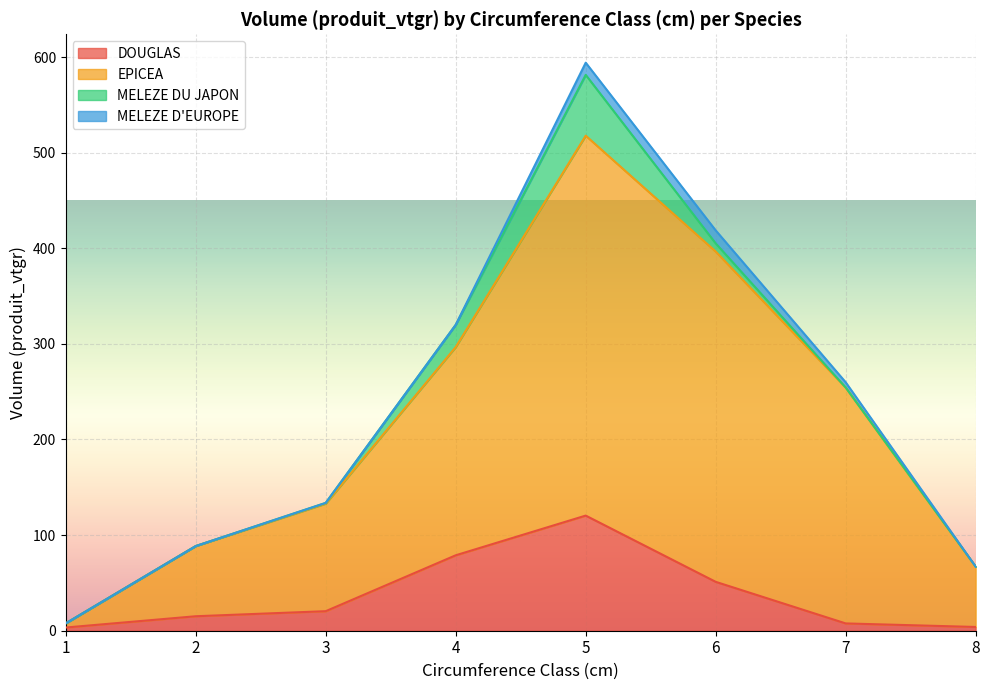

At which category is the sum across all series the highest?

5